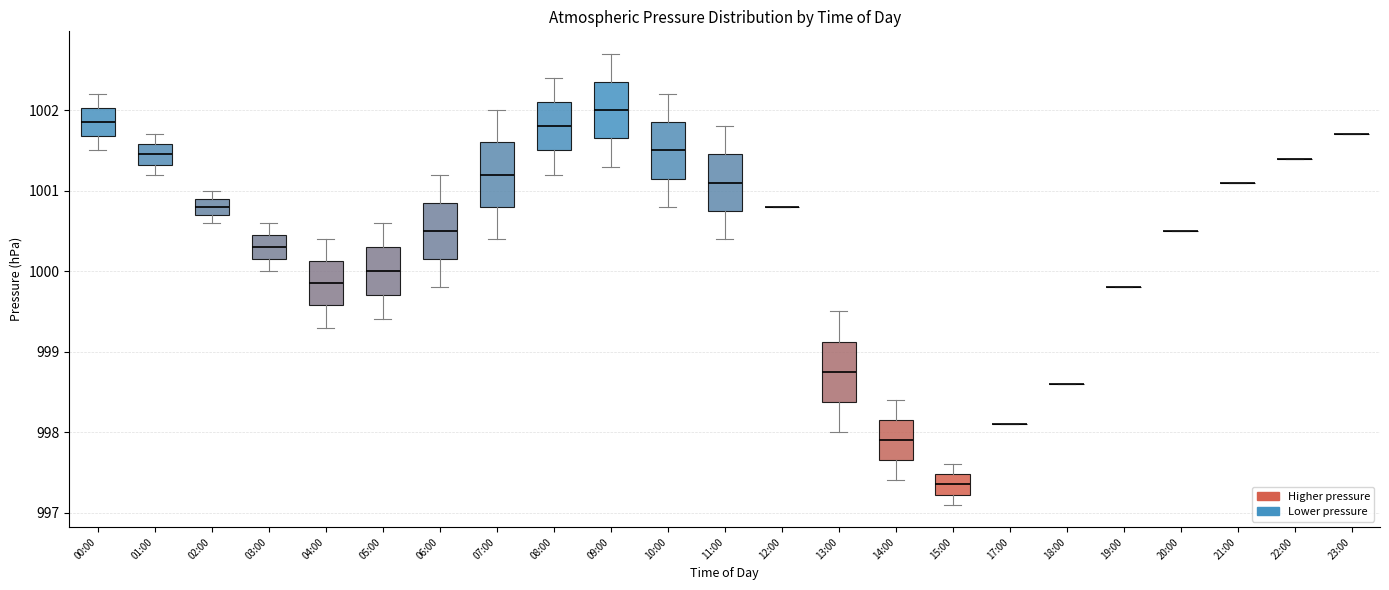

Where does the lower whisker of the box for 15:00 end on the y-axis? The values are not printed on the chart, so give them approximately, as read against the axis.

997.1